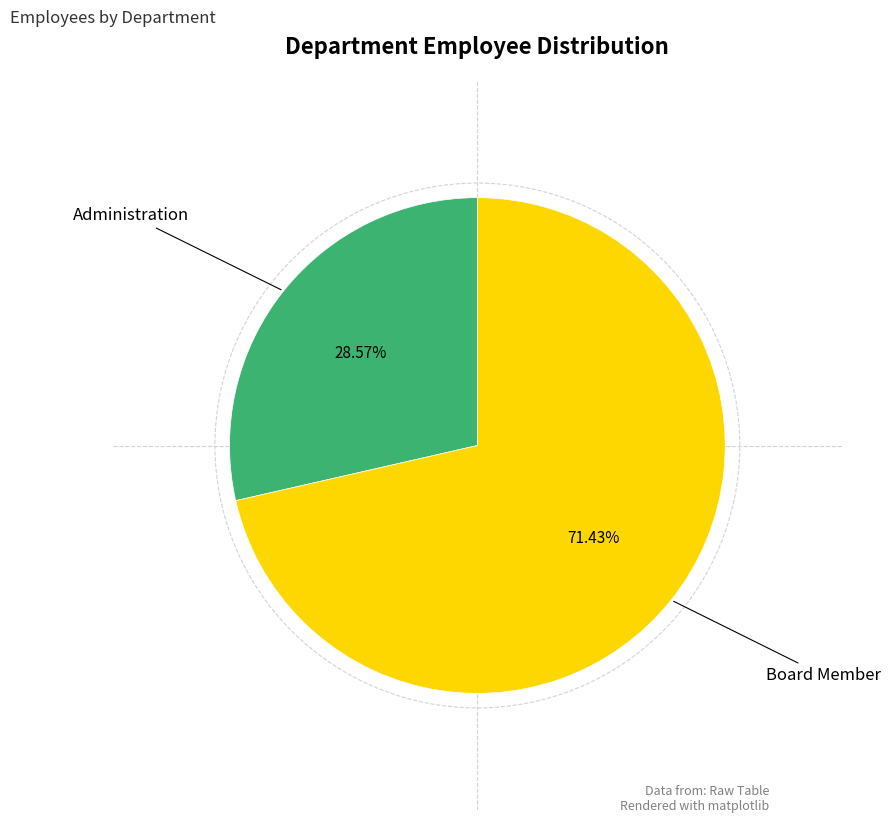

To the nearest percent, what is the average slice percentage?

50%